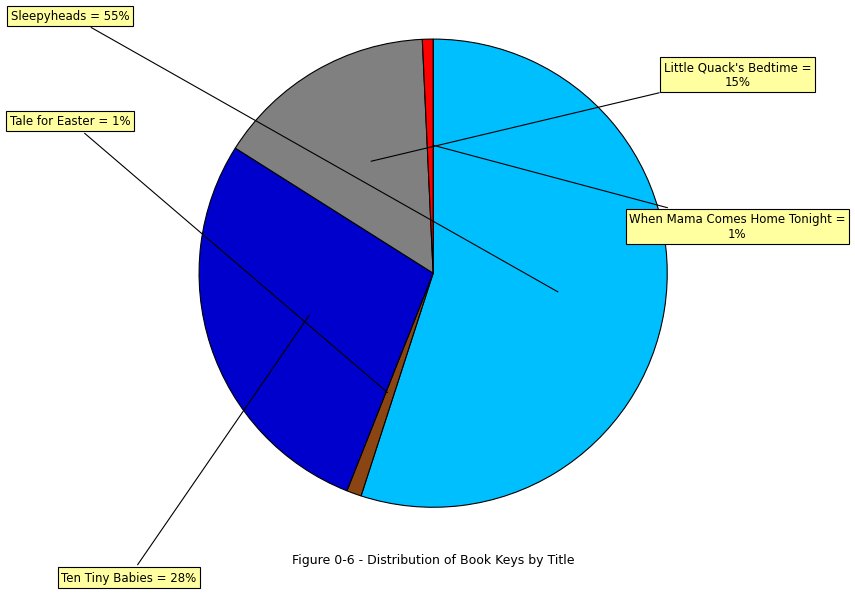

The Tale for Easter slice represents 1% of the pie. True or false?

True